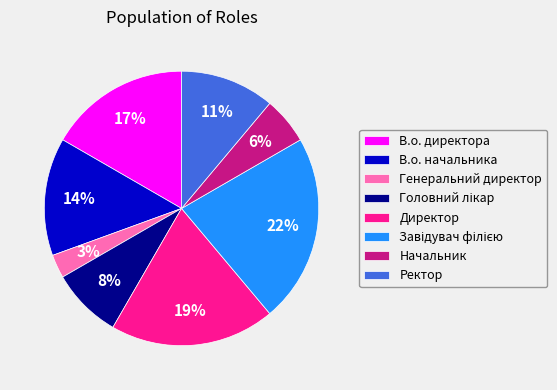

The Директор slice represents 33% of the pie. True or false?

False